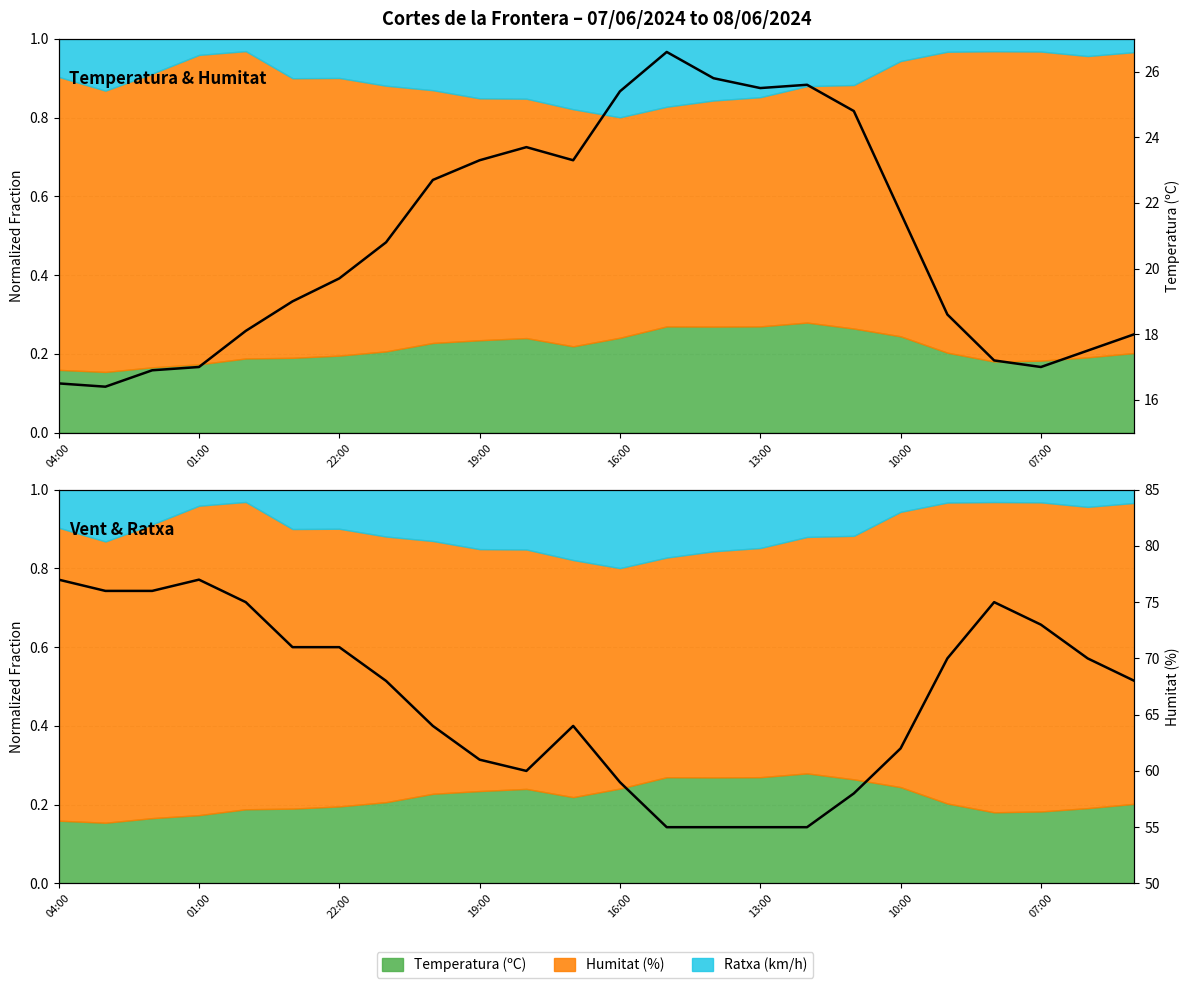

In Humitat (%), how many points are lower than both neighbors (excluding endpoints)?

1